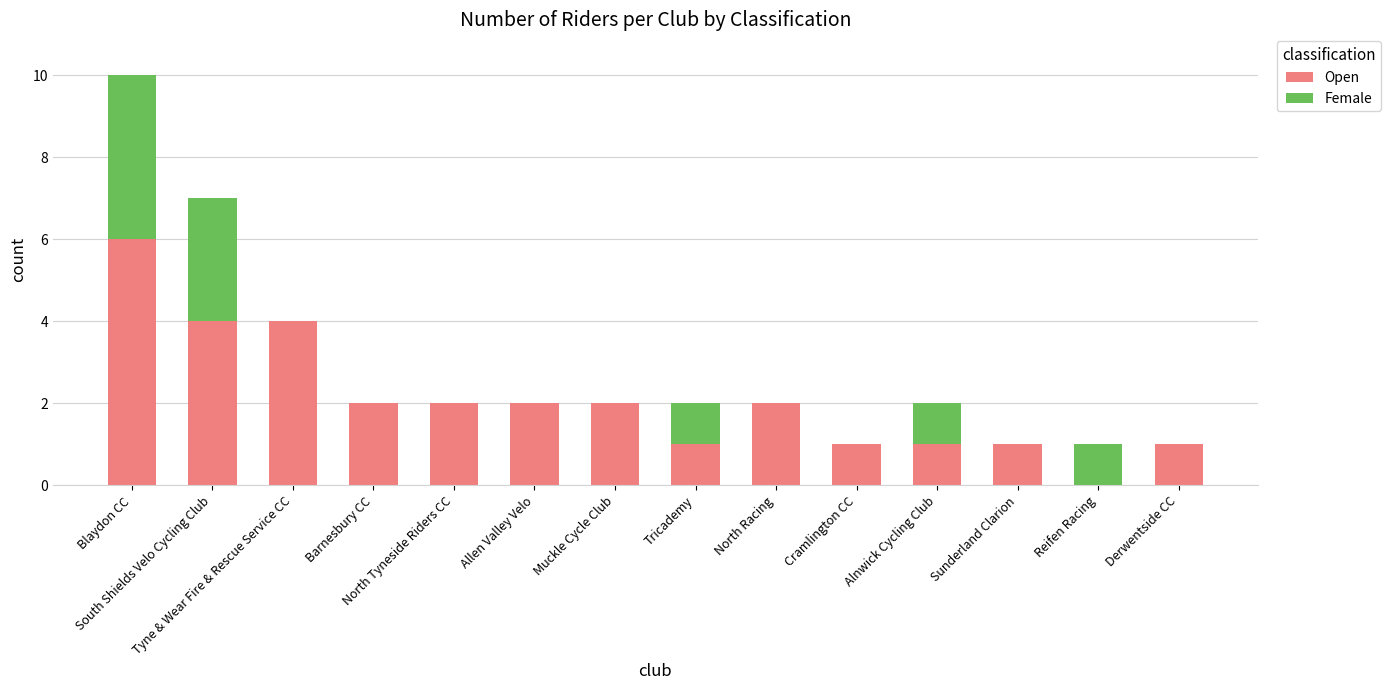

What is the highest value of the Open series?

6